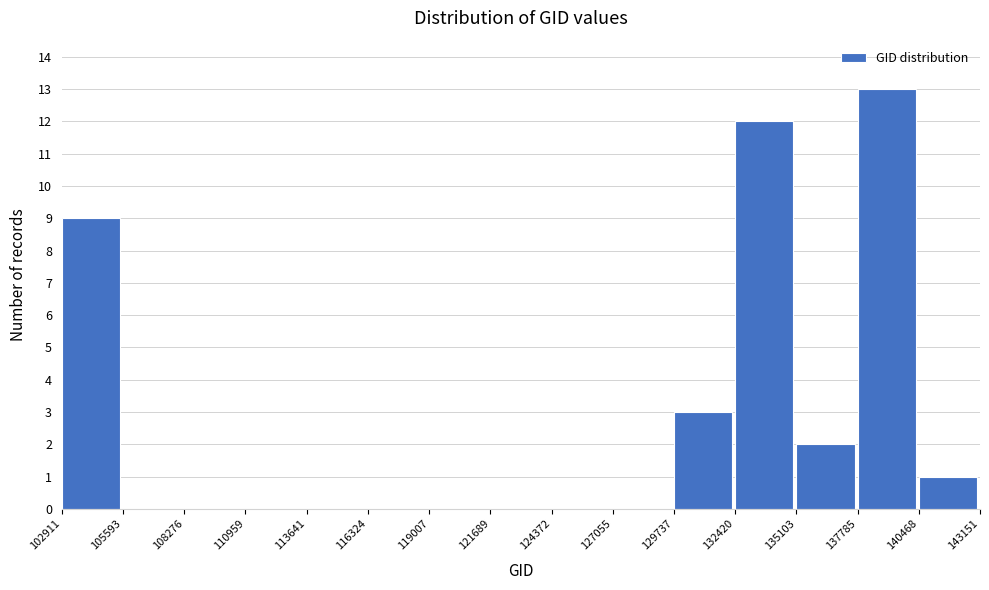

Reading left to right, list every bar in this chart as the range it spans on the x-axis followed by its height. The values are not printed on the chart, so give them approximately, as read against the axis.

102911 to 105593: 9
105593 to 108276: 0
108276 to 110959: 0
110959 to 113641: 0
113641 to 116324: 0
116324 to 119007: 0
119007 to 121689: 0
121689 to 124372: 0
124372 to 127055: 0
127055 to 129737: 0
129737 to 132420: 3
132420 to 135103: 12
135103 to 137785: 2
137785 to 140468: 13
140468 to 143151: 1